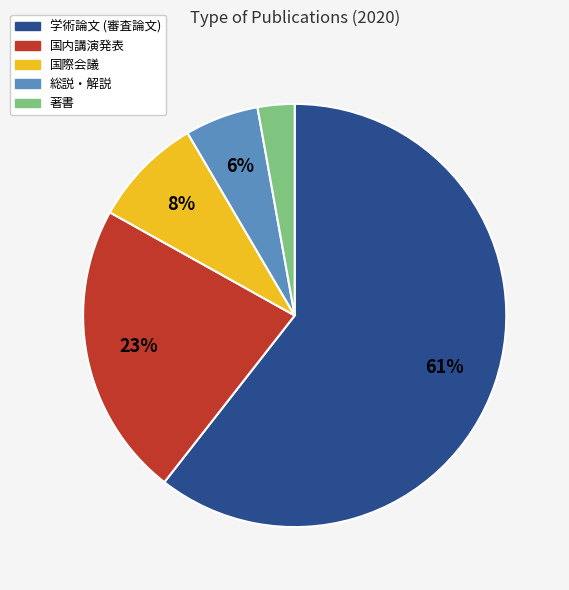

The 著書 slice represents 3% of the pie. True or false?

True